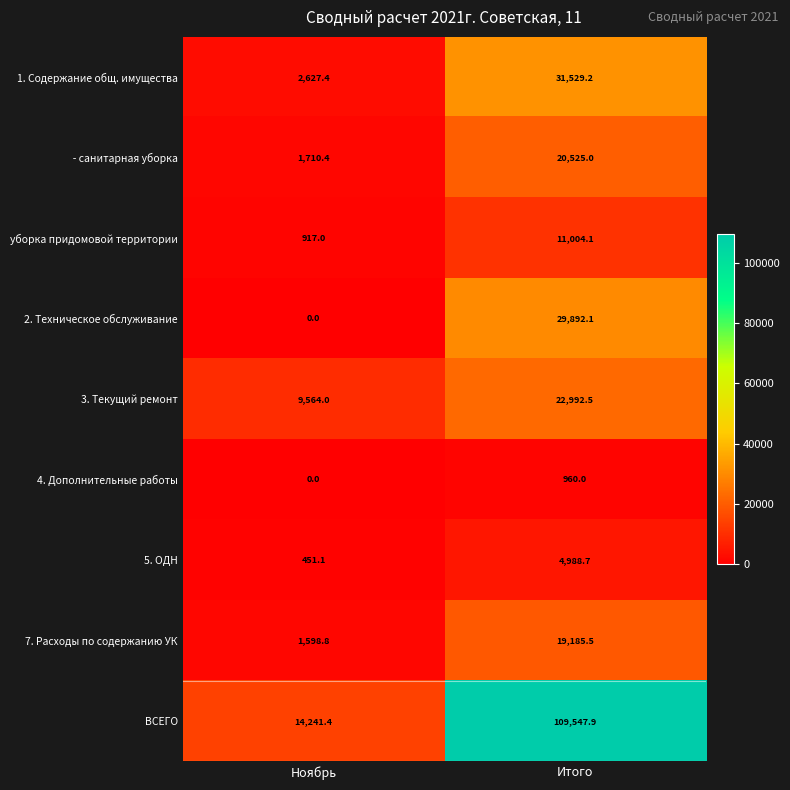

Which series has the widest spread of values?

ВСЕГО